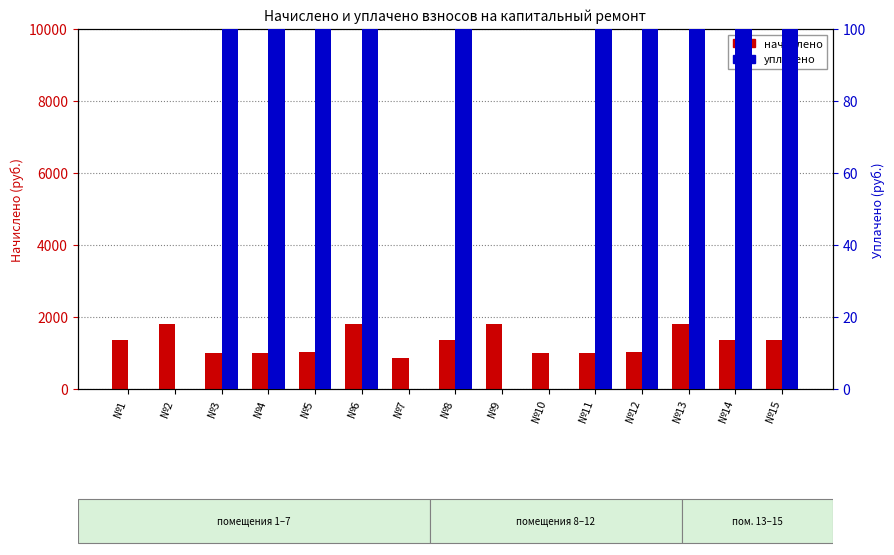

What is the sum of all уплачено values?

24530.5